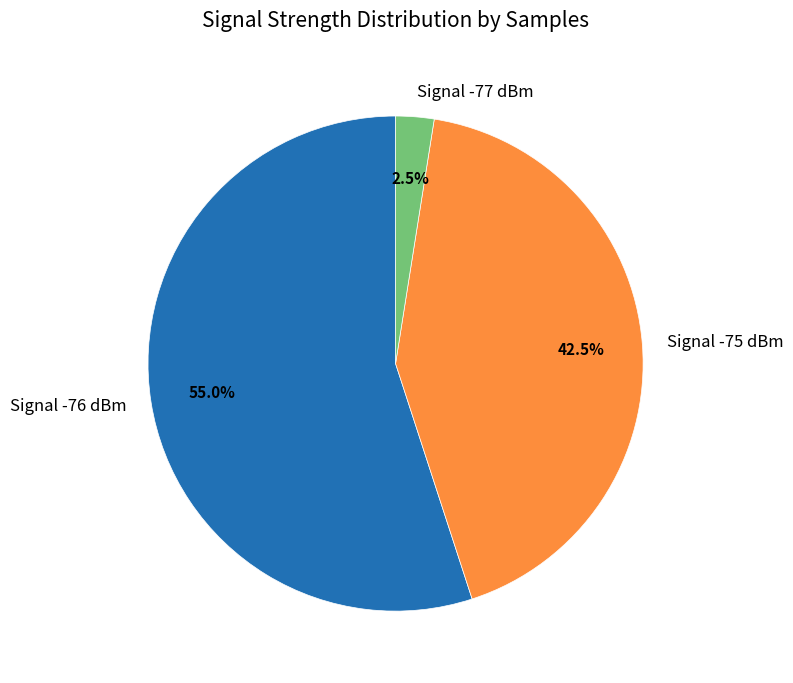

Which category has the biggest portion of the pie?

Signal -76 dBm